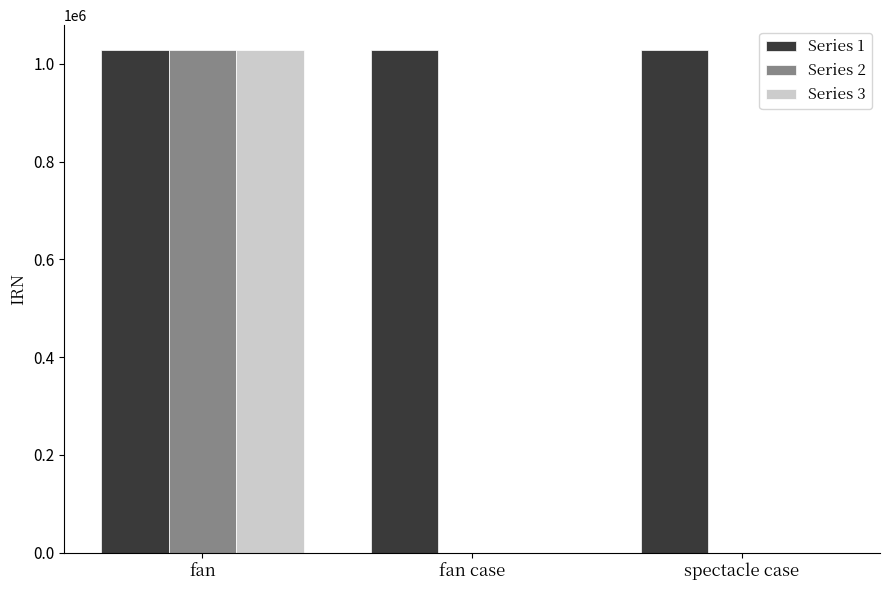

At which label does Series 2 reach its peak?

fan